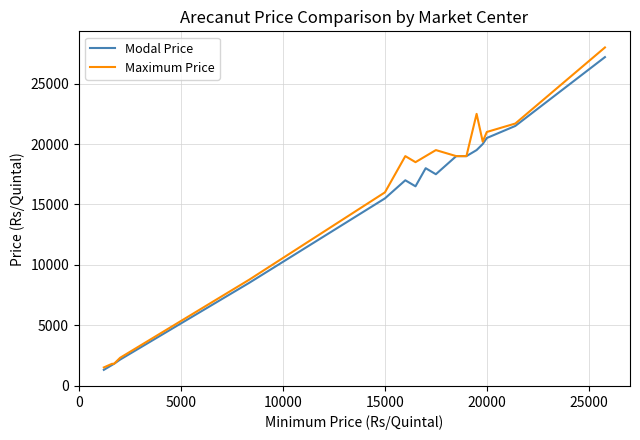

Which series has the largest range (max minus min)?

Maximum Price